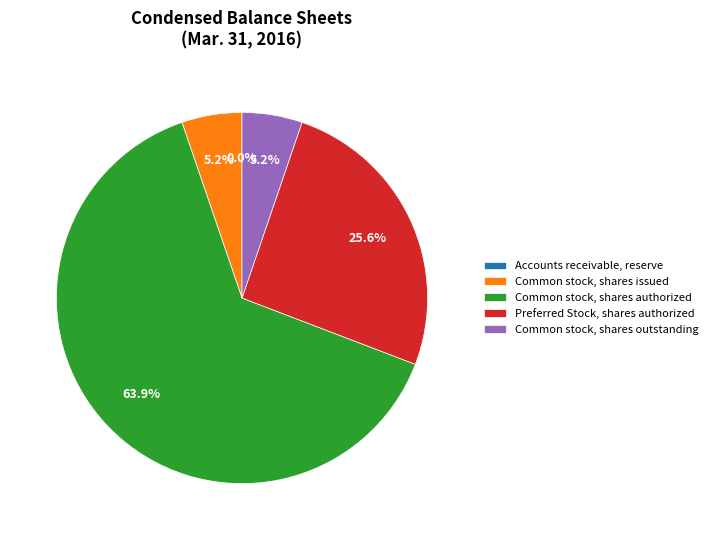

Which slice is the largest?

Common stock, shares authorized